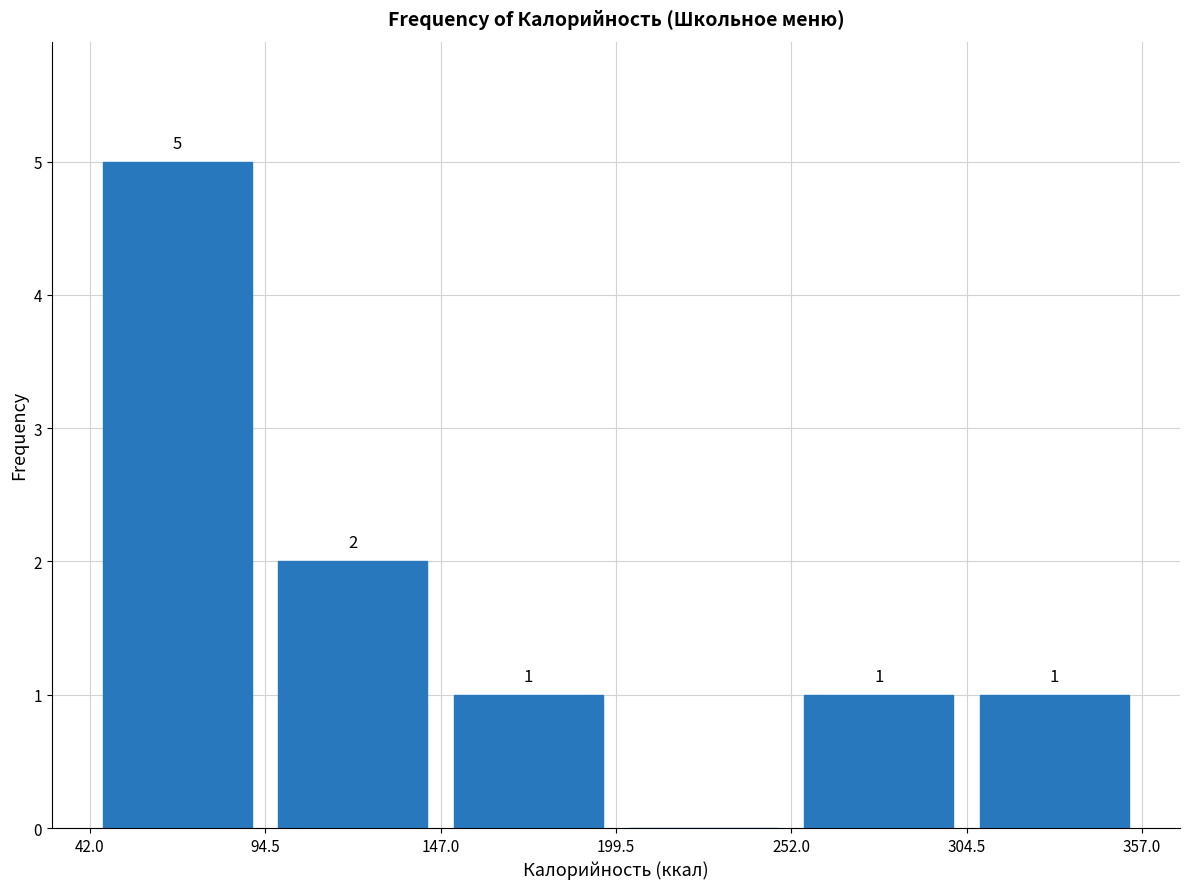

Which range on the x-axis has the tallest bar?

42.0 to 94.5